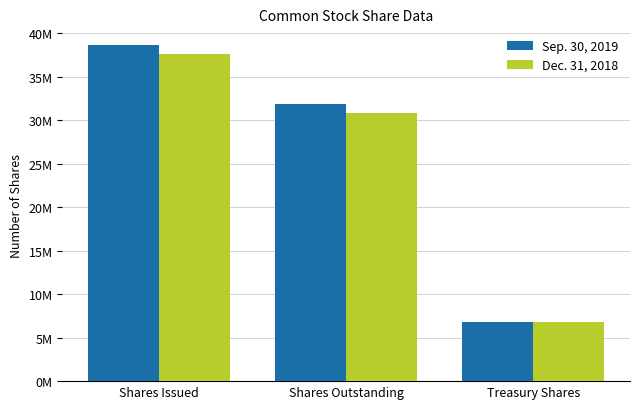

Are the bars horizontal?

No